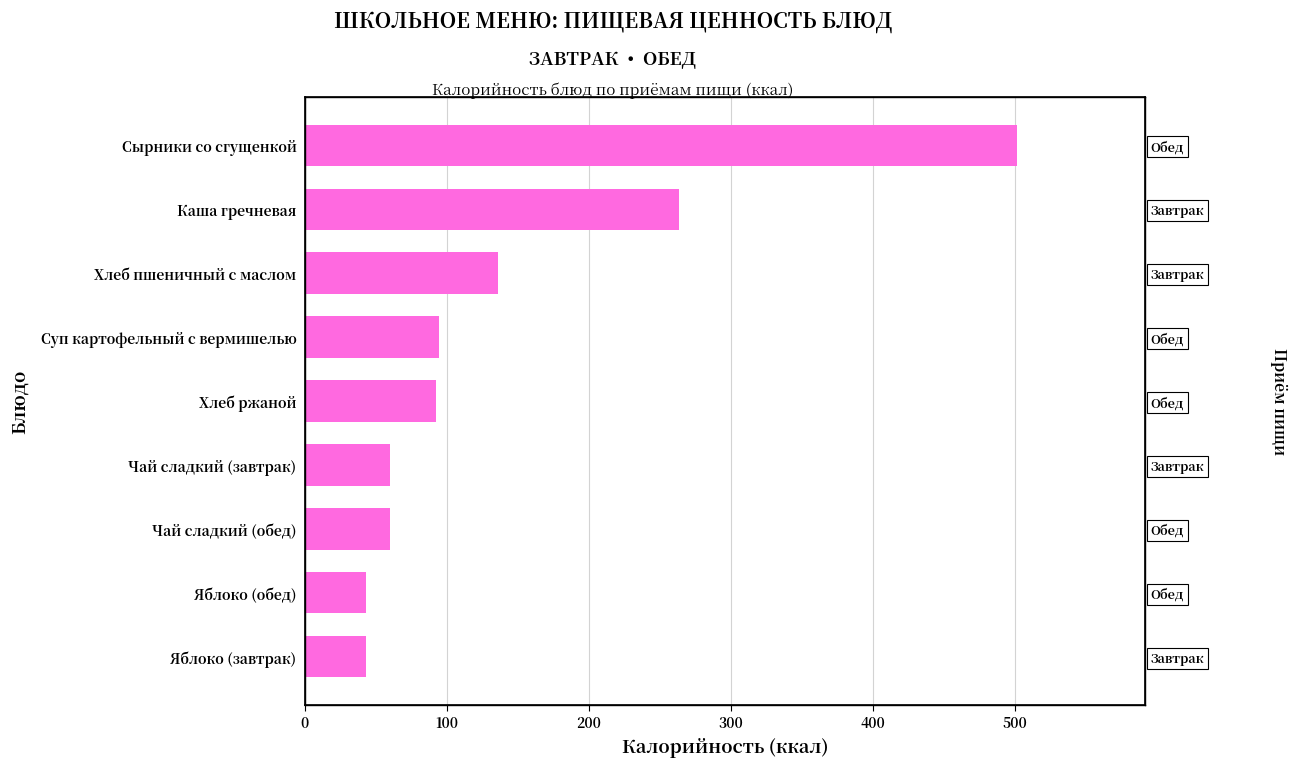

What is the change in value from Яблоко (обед) to Чай сладкий (обед)?

+17.0